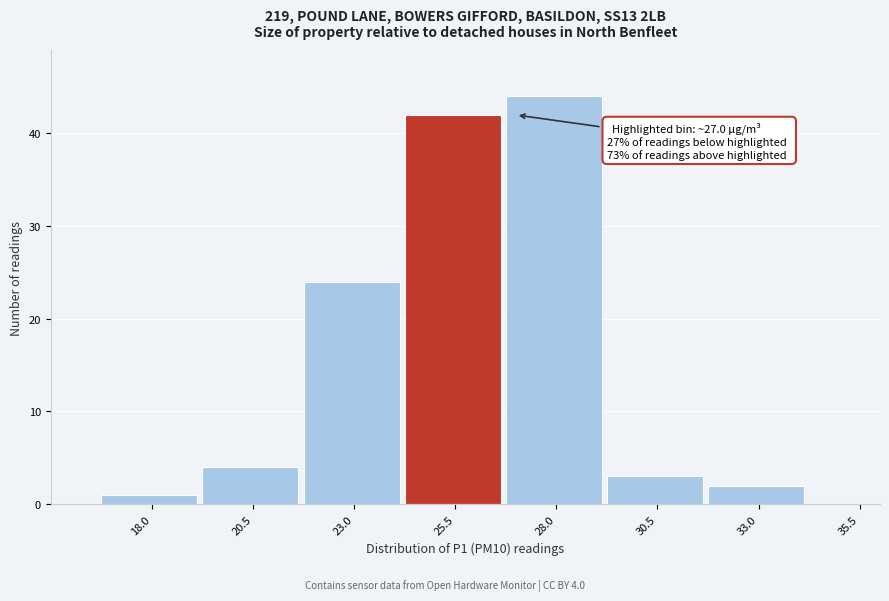

Reading right to left, extract all data points from this chart.

35.5=0	33.0=2	30.5=3	28.0=44	25.5=42	23.0=24	20.5=4	18.0=1